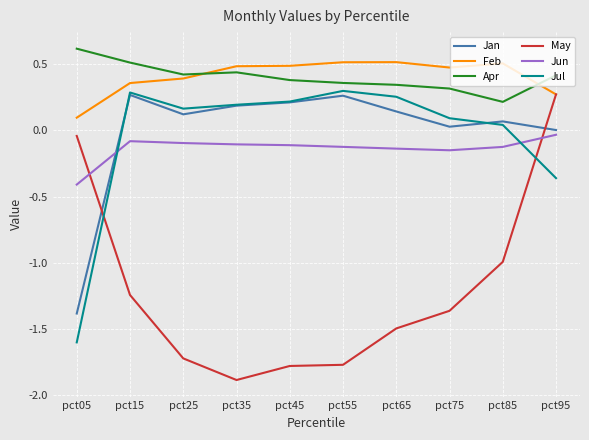

Which category has the lowest value across all series?

pct35